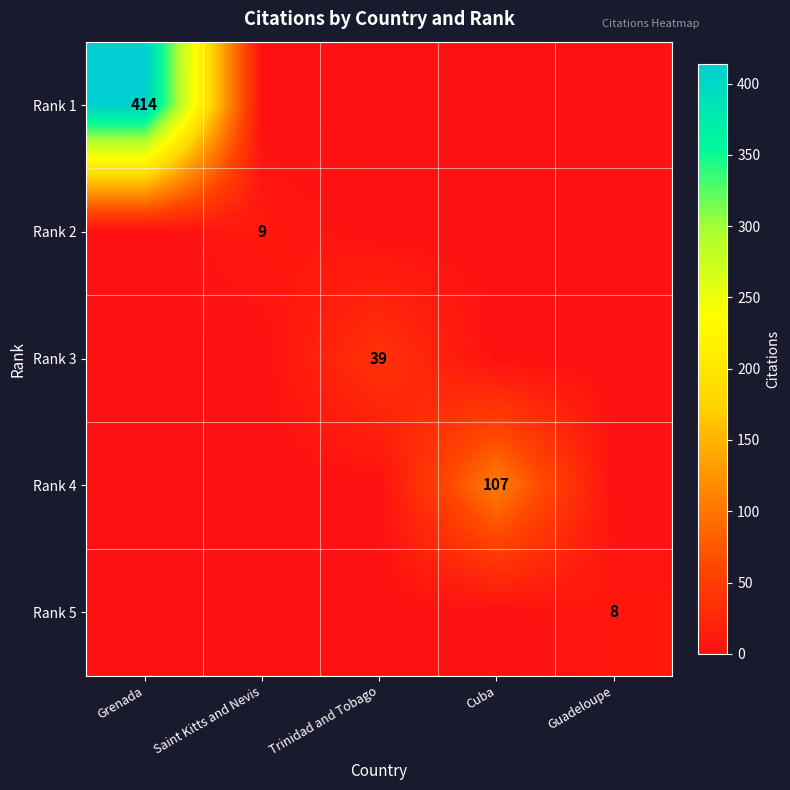

The Rank 5 series shows 8 at Guadeloupe. True or false?

True